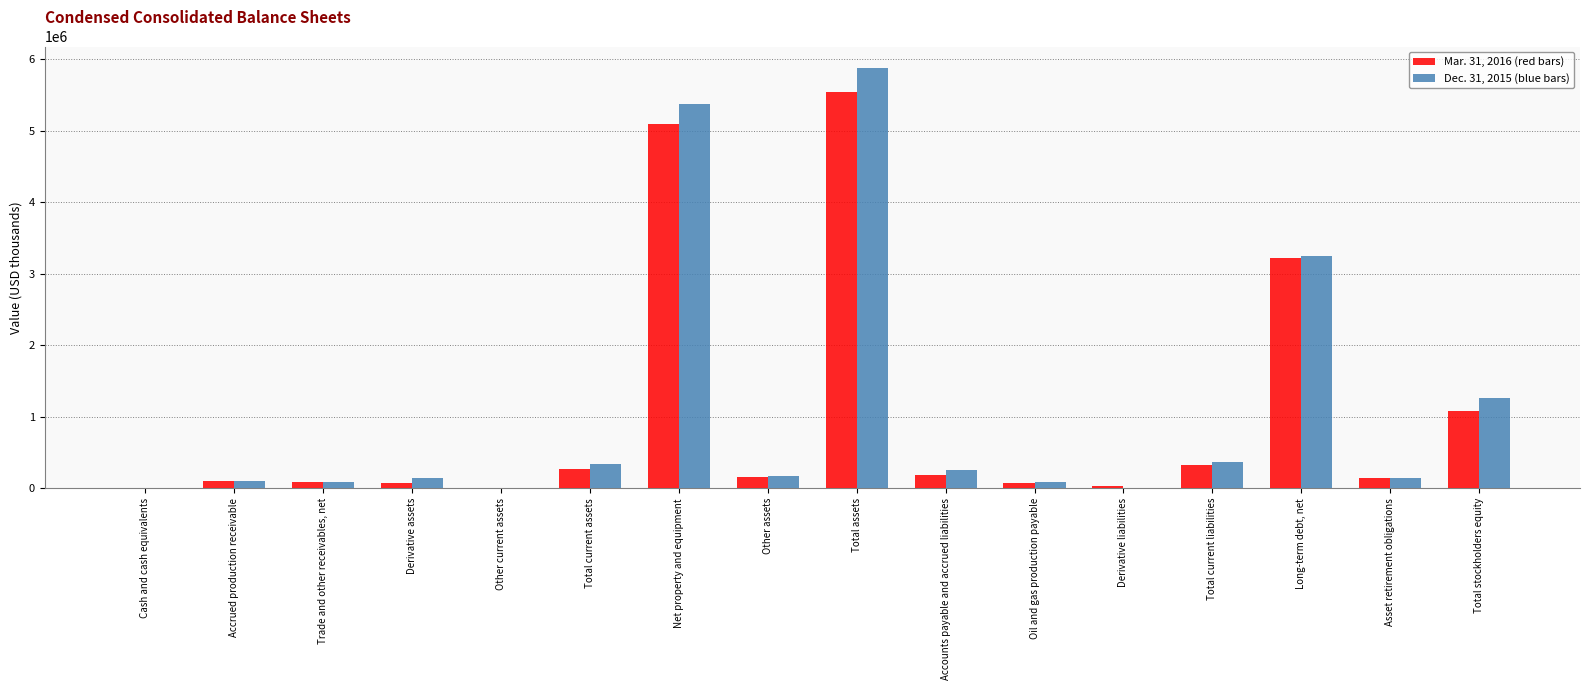

What is the maximum value shown in the chart?

5886364